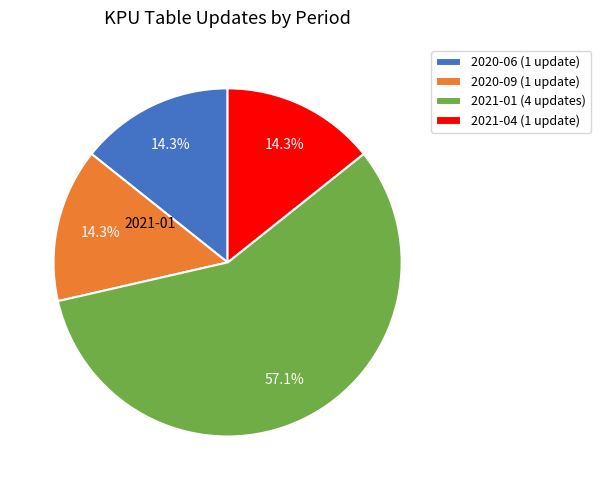

Between 2021-01 (4 updates) and 2021-04 (1 update), which is larger?

2021-01 (4 updates)